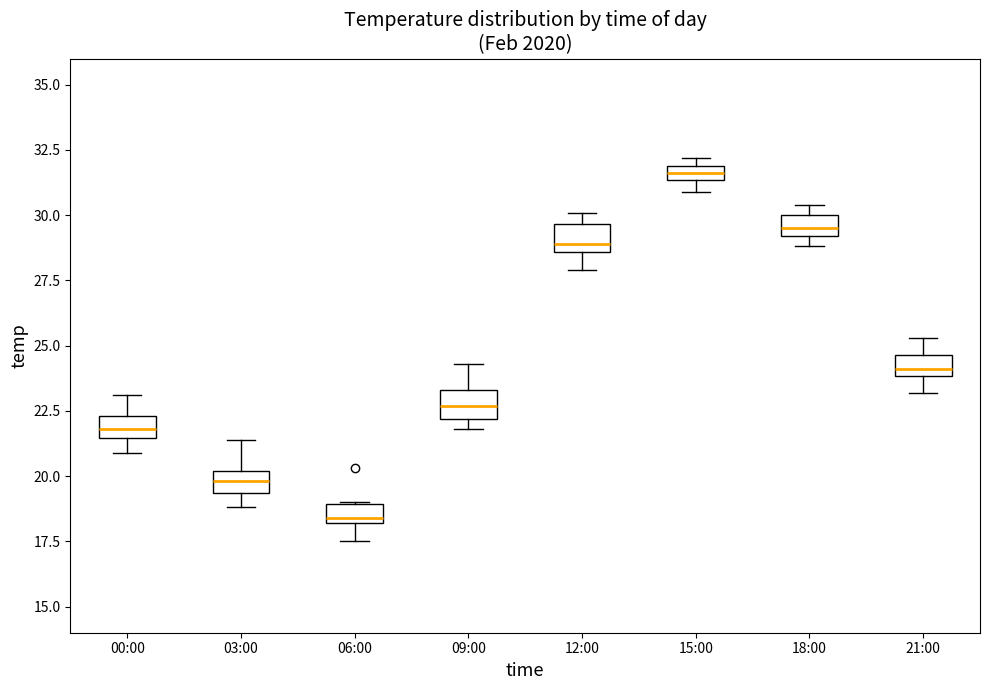

Where is the upper edge of the box for 09:00 on the y-axis? The values are not printed on the chart, so give them approximately, as read against the axis.

23.5